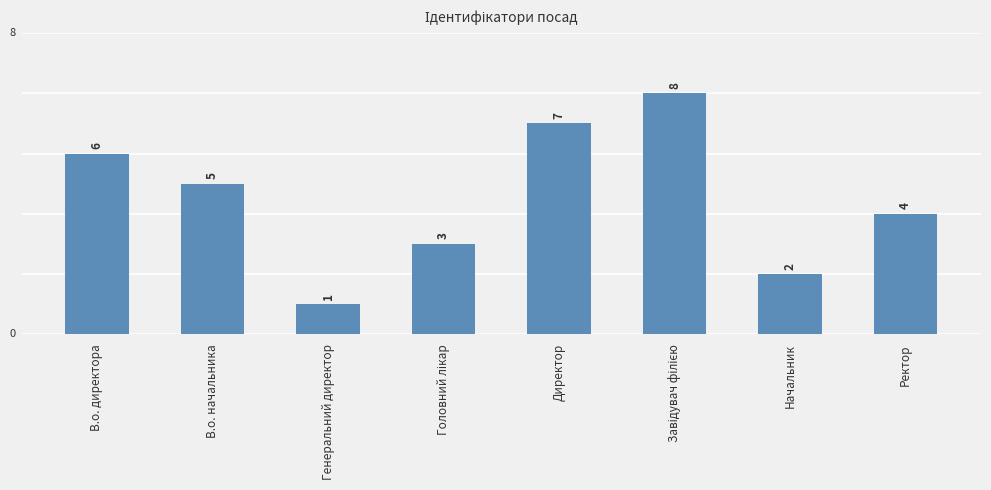

Reading left to right, what are all the values shown in this chart?

6	5	1	3	7	8	2	4